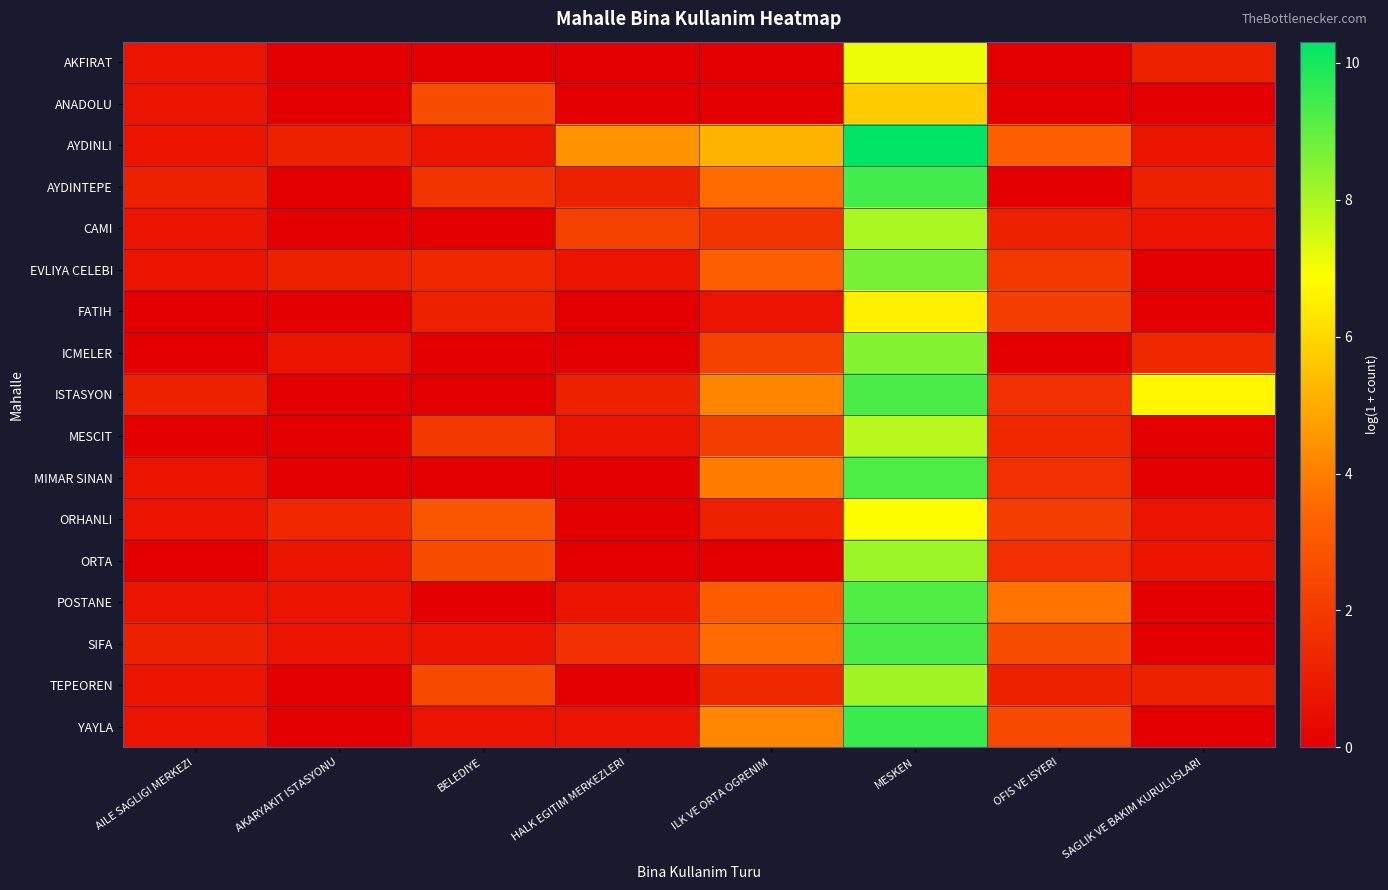

Which has a higher value, AKARYAKIT ISTASYONU or ILK VE ORTA OGRENIM?

AKARYAKIT ISTASYONU